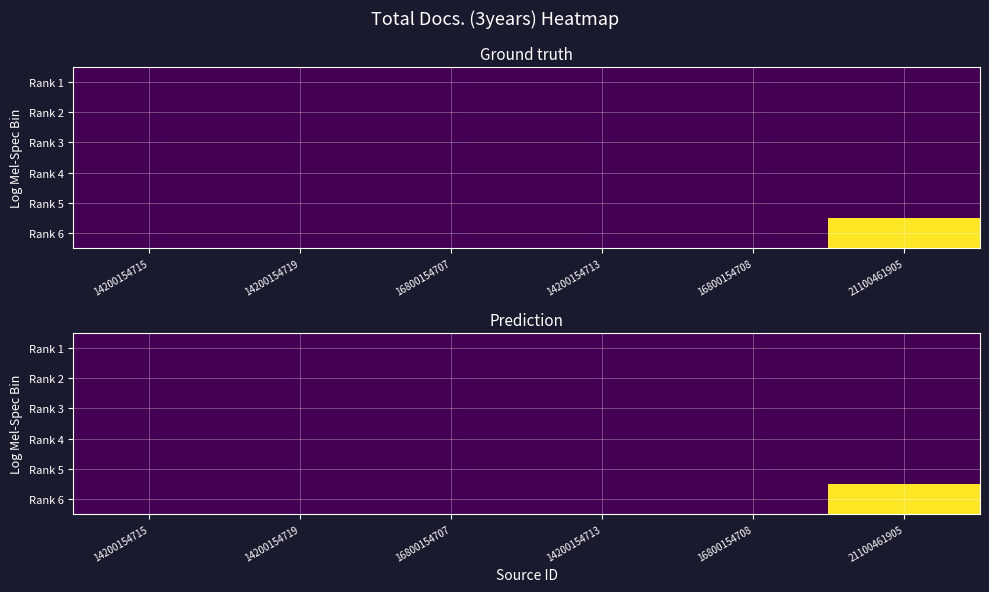

What is the sum of all Rank 6 values?

130